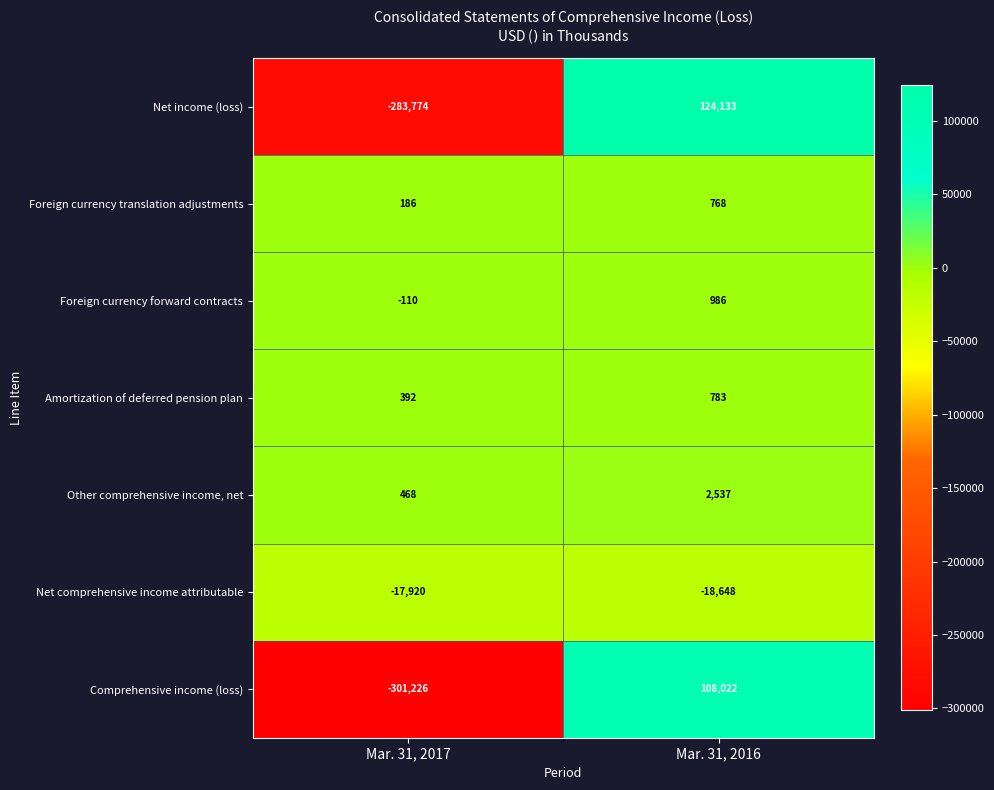

What is the sum of the Net comprehensive income attributable values at Mar. 31, 2016 and Mar. 31, 2017?

-36568